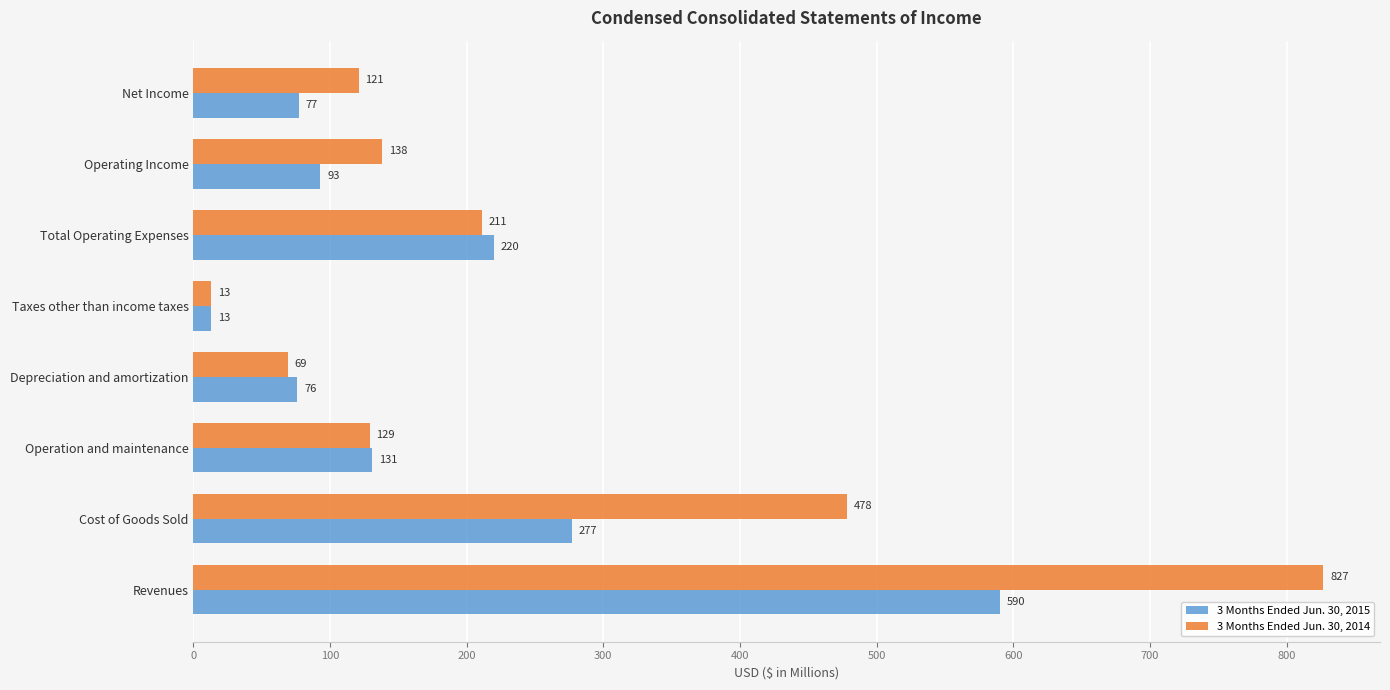

Is the value of 3 Months Ended Jun. 30, 2015 at Operation and maintenance greater than the value of 3 Months Ended Jun. 30, 2014 at Operating Income?

No